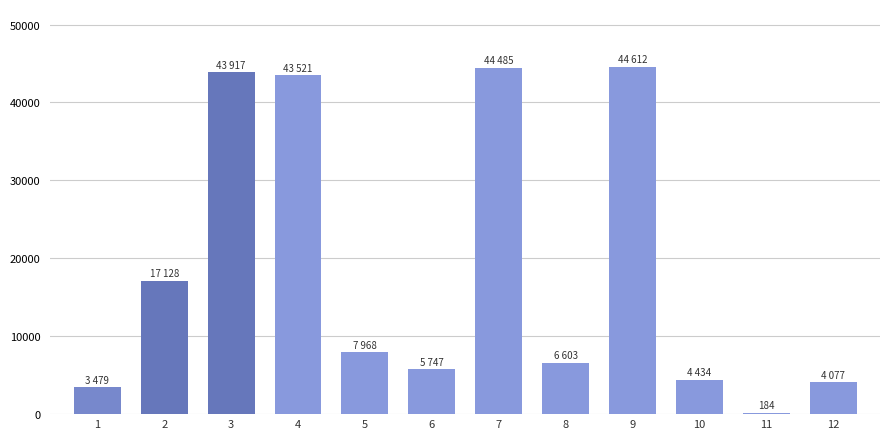

What is the ratio of the value at 5 to the value at 8?

1.2